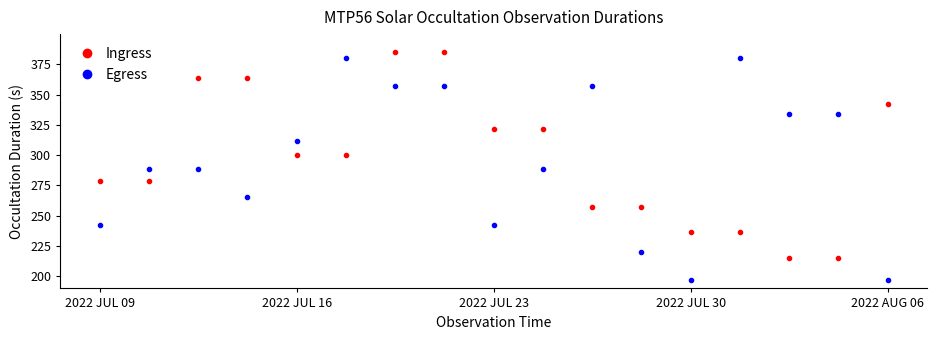

True or false: Egress has more than 2 interior local peaks.

True